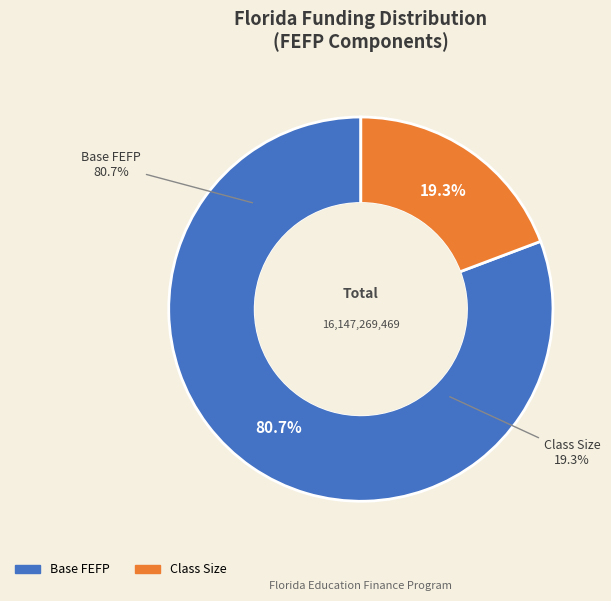

Which category has the smallest portion of the pie?

Class Size